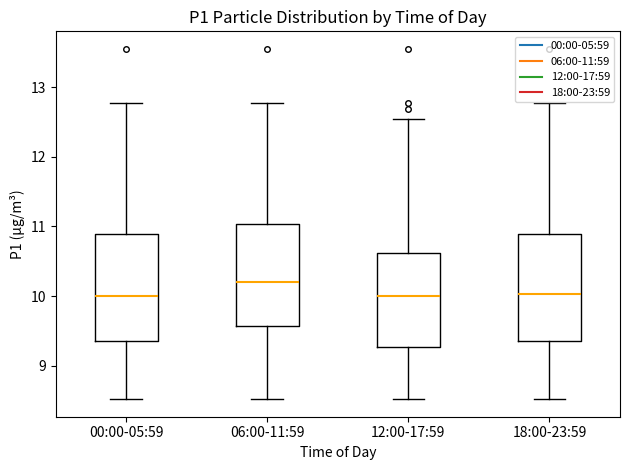

Reading left to right, read every box against the y-axis: the position of its median line, the range the box covers, and the ends of its whiskers. The values are not printed on the chart, so give them approximately, as read against the axis.

00:00-05:59: median 10.0, box 9.4 to 10.9, whiskers 8.5 to 12.8
06:00-11:59: median 10.2, box 9.6 to 11.0, whiskers 8.5 to 12.8
12:00-17:59: median 10.0, box 9.3 to 10.6, whiskers 8.5 to 12.6
18:00-23:59: median 10.0, box 9.4 to 10.9, whiskers 8.5 to 12.8